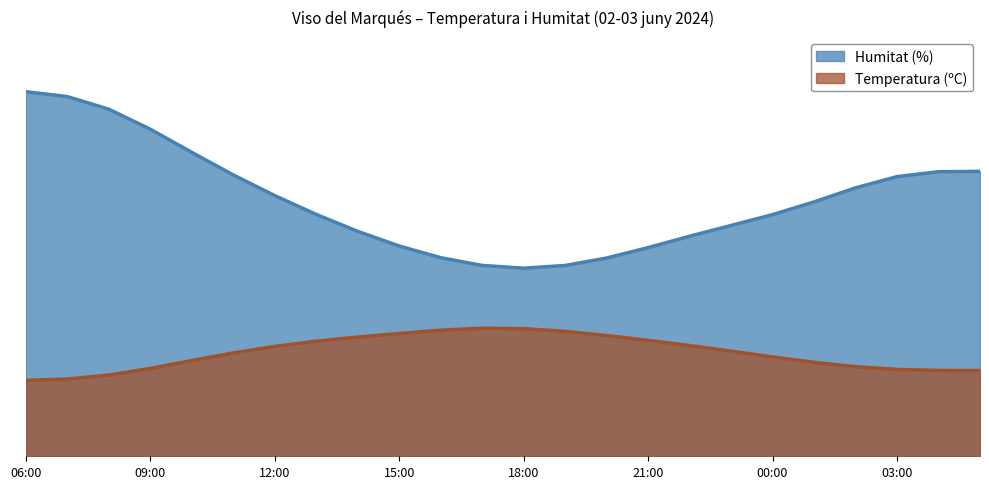

Where does the Humitat (%) series first go above 55?

06:00